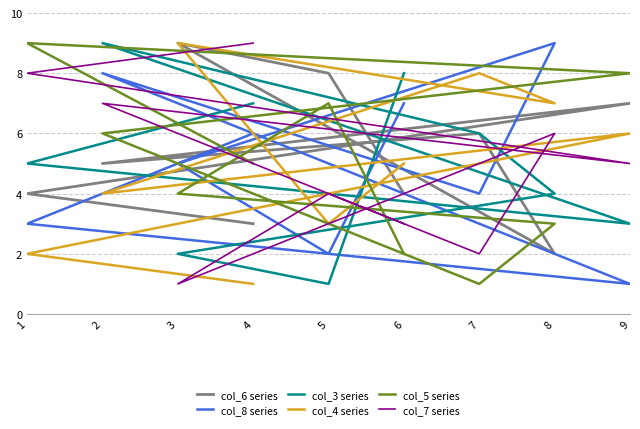

Is it true that col_4 series equals 4 at 2?

True